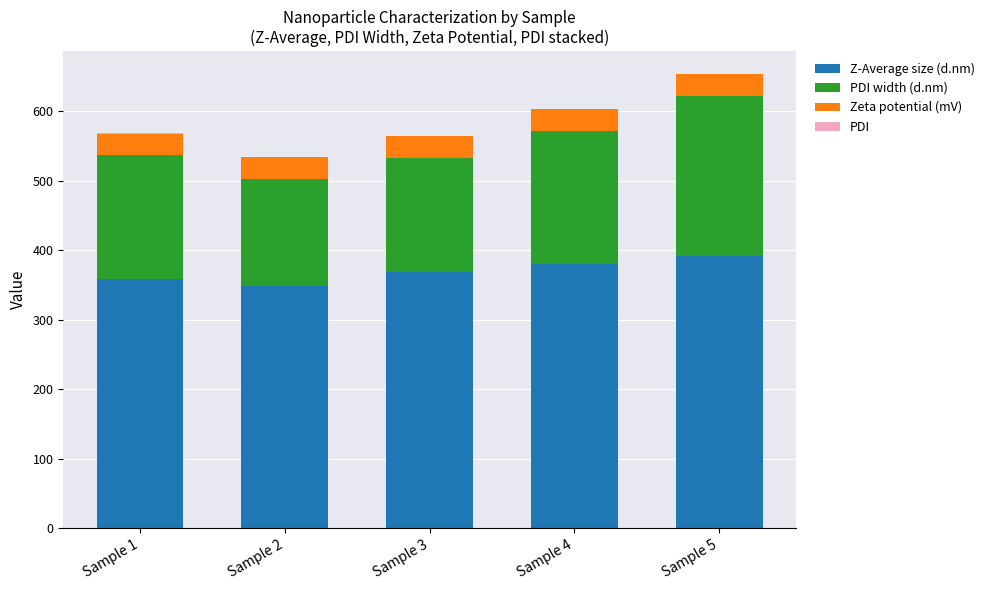

What is the difference between the second highest and minimum values in the Z-Average size (d.nm) series?

32.5